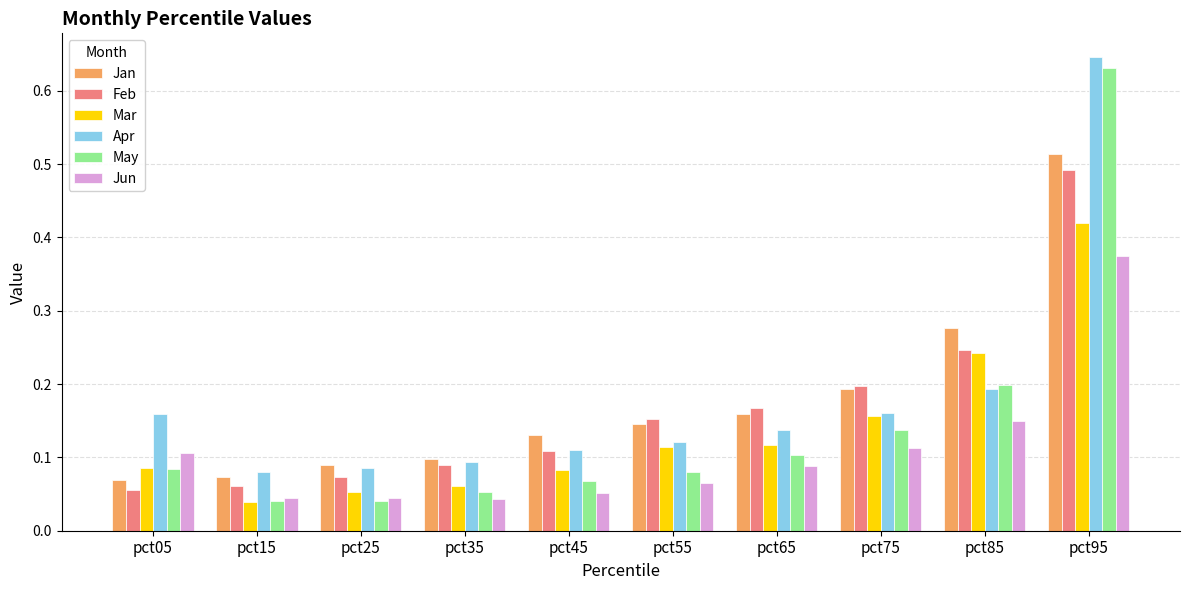

Which series changed the most between pct15 and pct45?

Jan